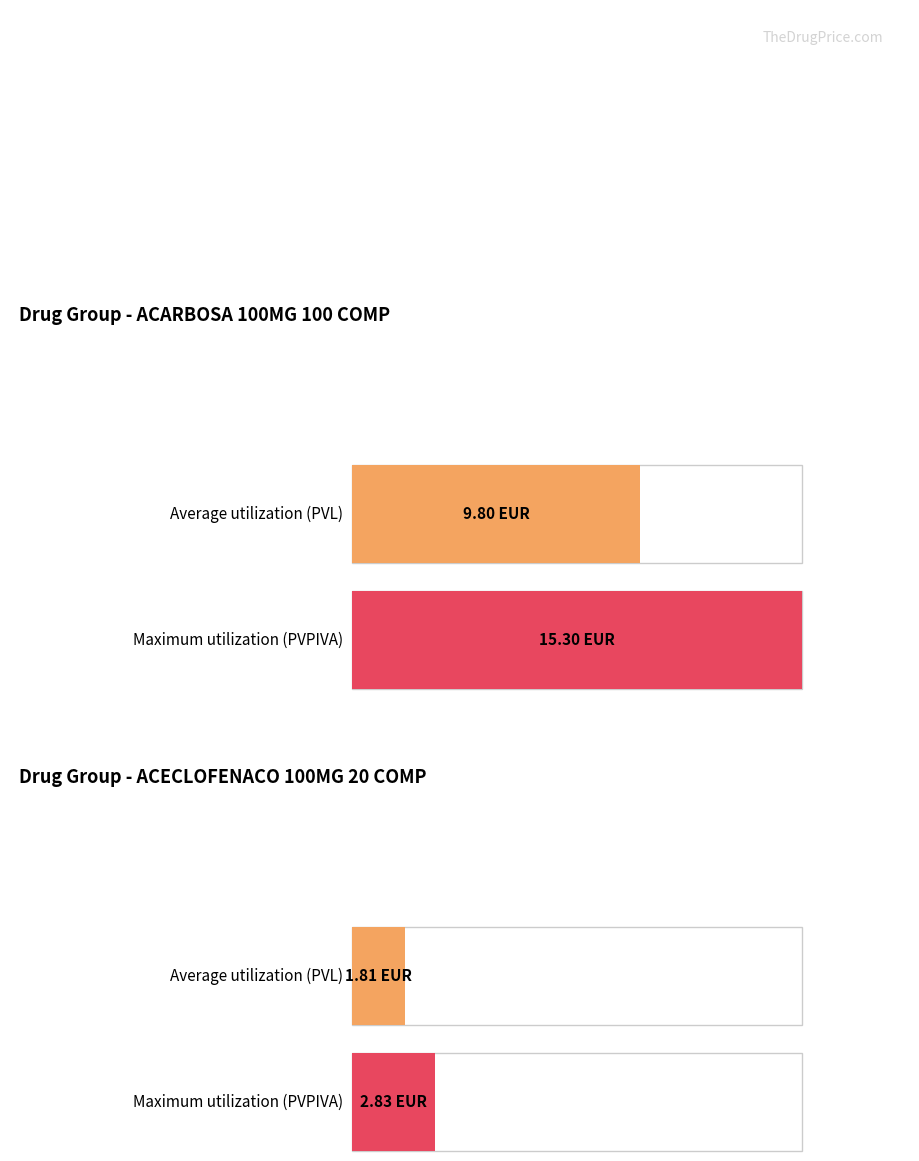

True or false: PVL has a value of 1.6 at ACARBOSA 50MG 100 COMP (2).

False